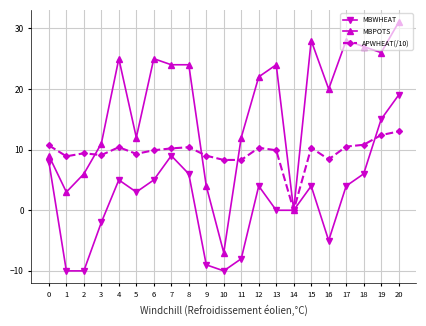

Rank the series by their maximum value, from lowest to highest.

APWHEAT(/10), MBWHEAT, MBPOTS